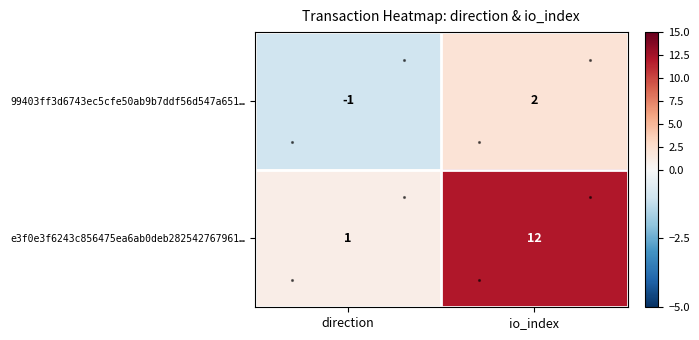

At io_index, list the series in order from smallest to largest.

99403ff3d6743ec5cfe50ab9b7ddf56d547a651…, e3f0e3f6243c856475ea6ab0deb282542767961…